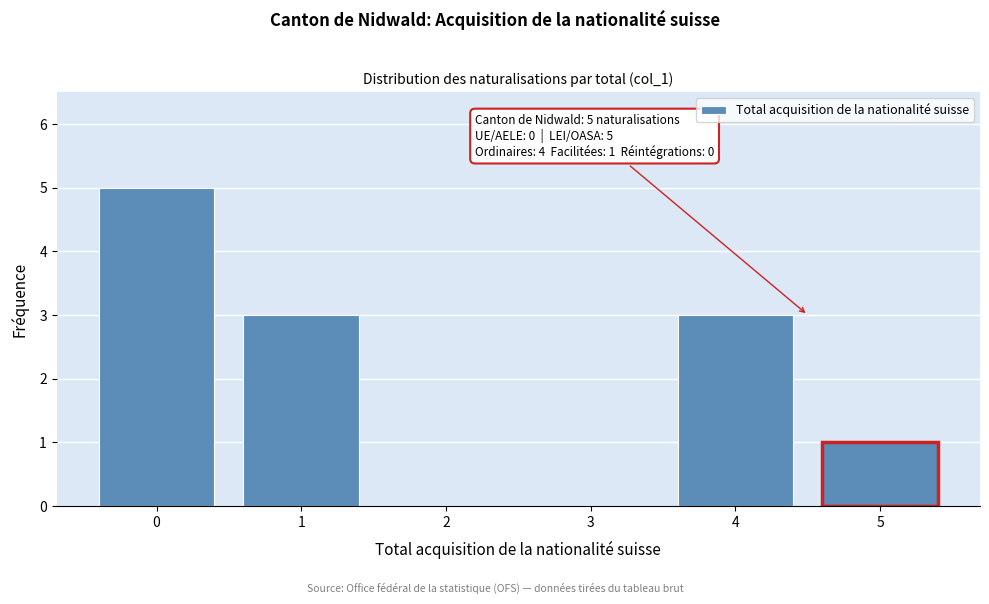

Reading left to right, what are all the values shown in this chart?

0=5	1=3	2=0	3=0	4=3	5=1